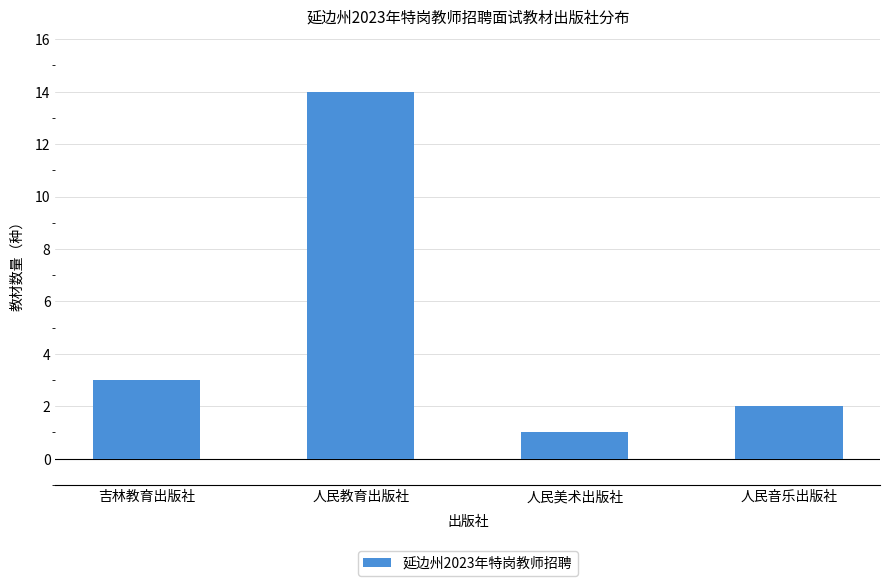

What is the difference between the maximum and second lowest values?

12